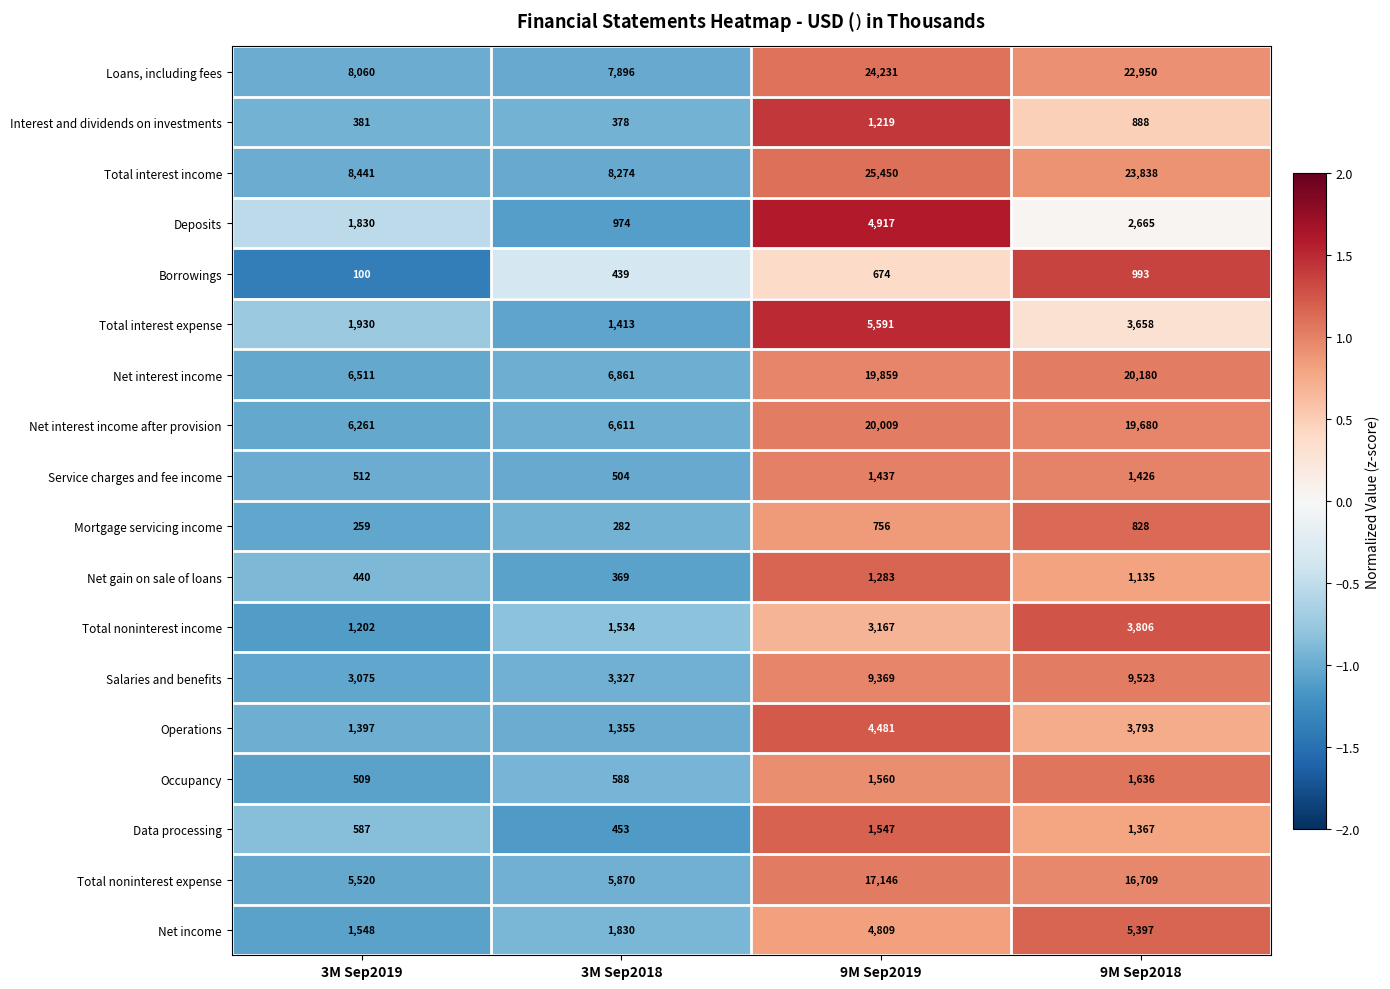

Which series changed the most between 3M Sep2019 and 3M Sep2018?

Deposits